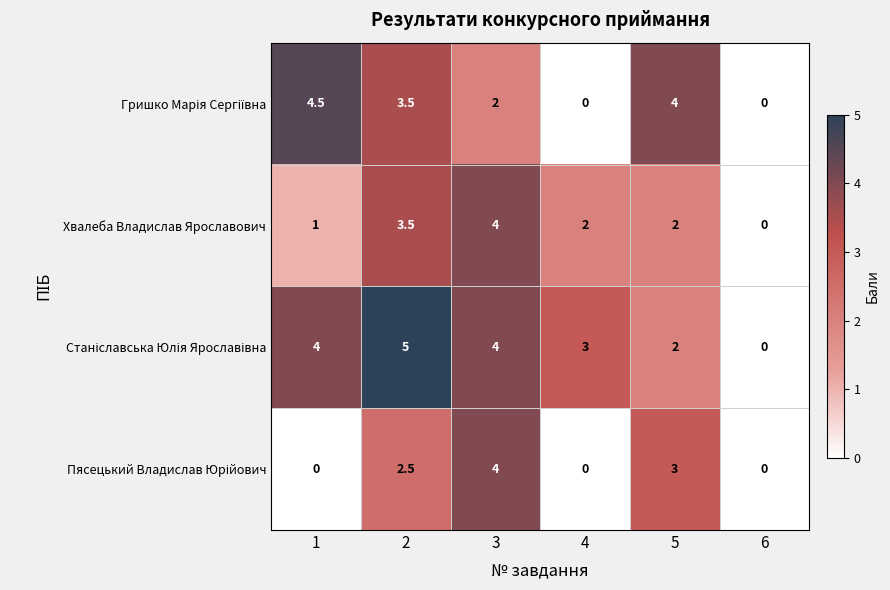

At which label does Хвалеба Владислав Ярославович reach its minimum?

6